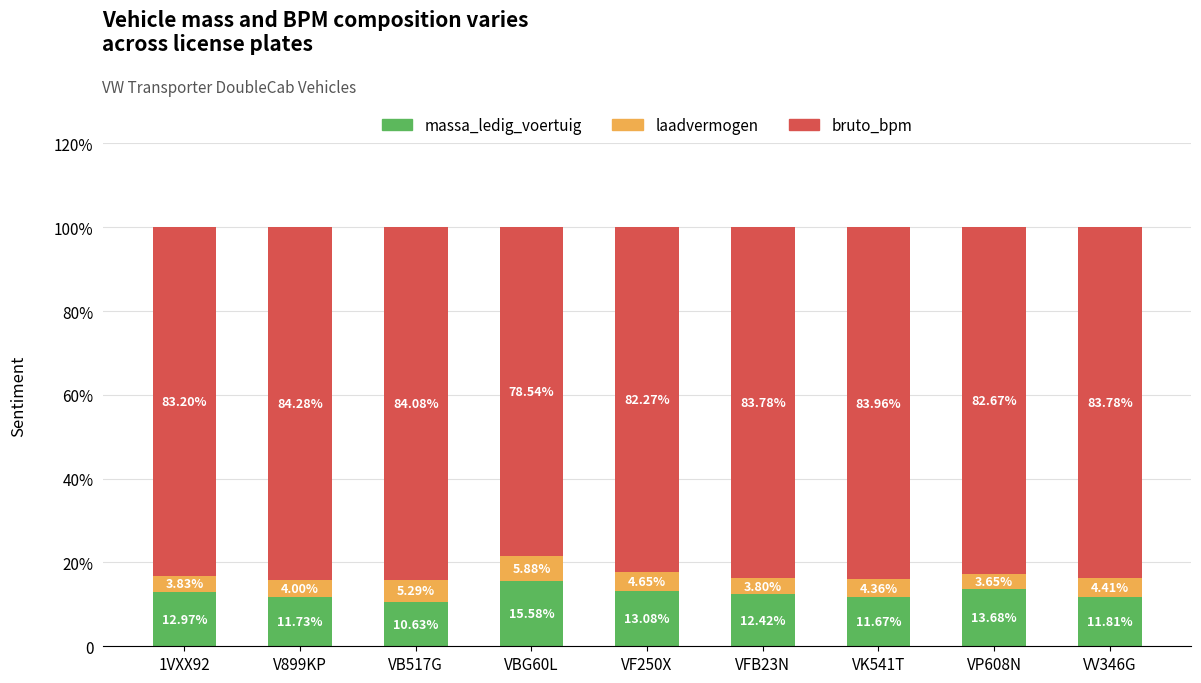

What value does the bruto_bpm series have at VBG60L?

78.5